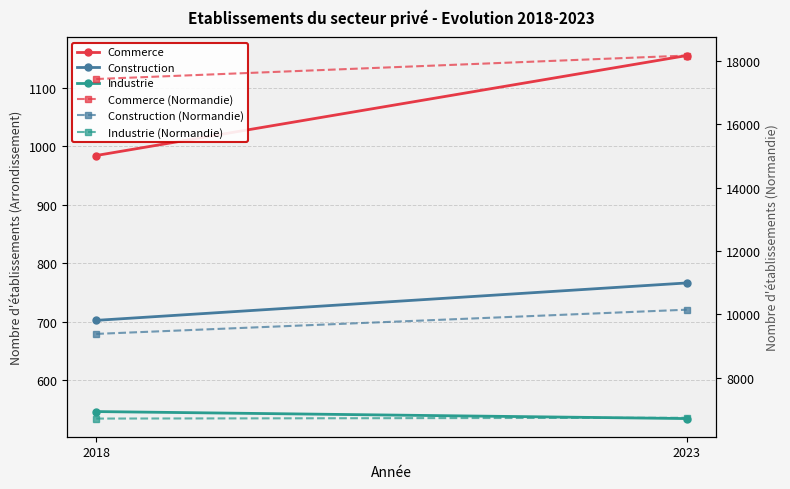

What is the sum of the Commerce (Normandie) values at 2023 and 2018?

35606